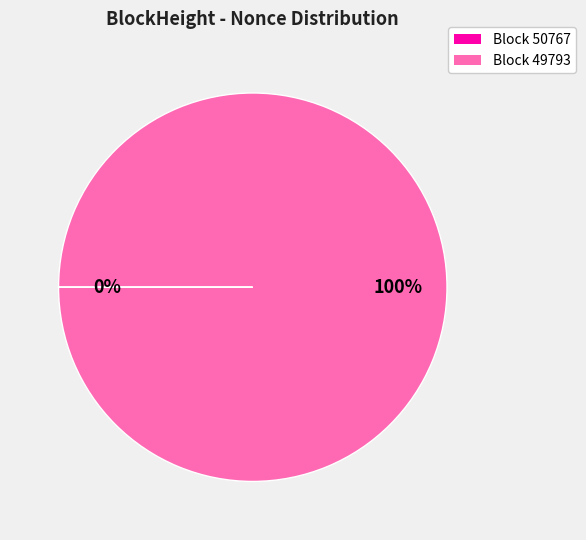

Does any single category account for the majority?

Yes